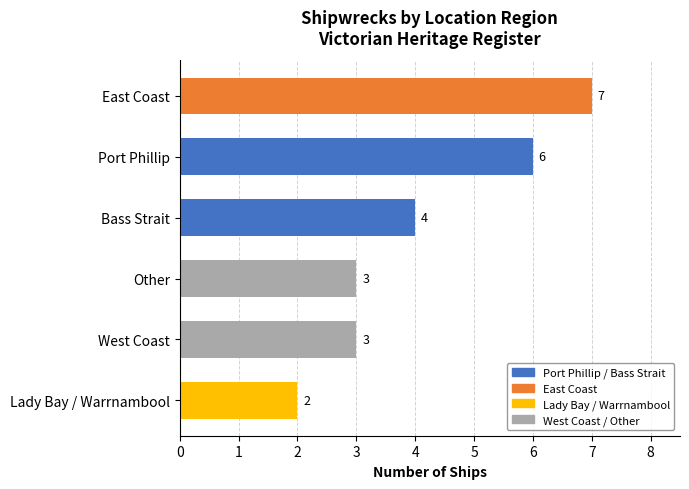

Reading bottom to top, list all the values displayed in this chart.

2	3	3	4	6	7